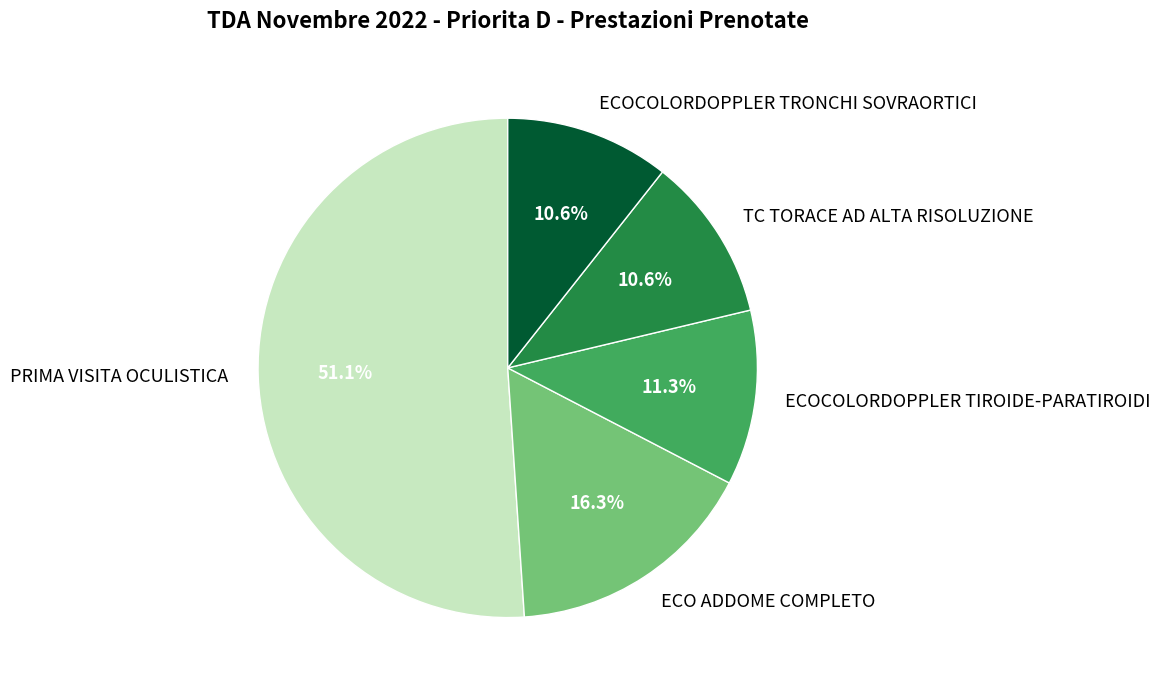

Approximately how many times larger is the value at ECOCOLORDOPPLER TRONCHI SOVRAORTICI compared to ECO ADDOME COMPLETO?

0.7